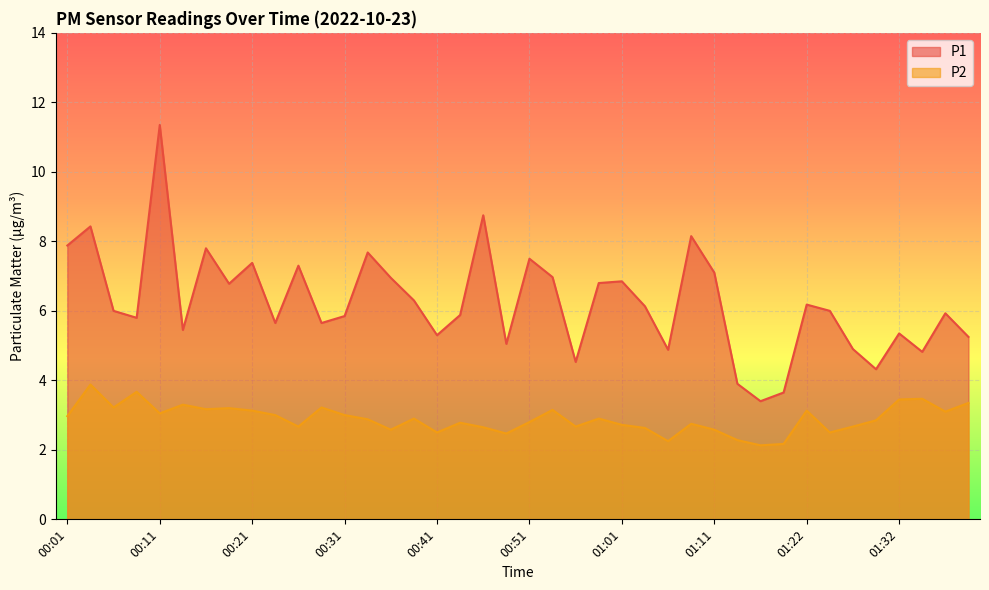

Where is the first local minimum for P2?

00:06